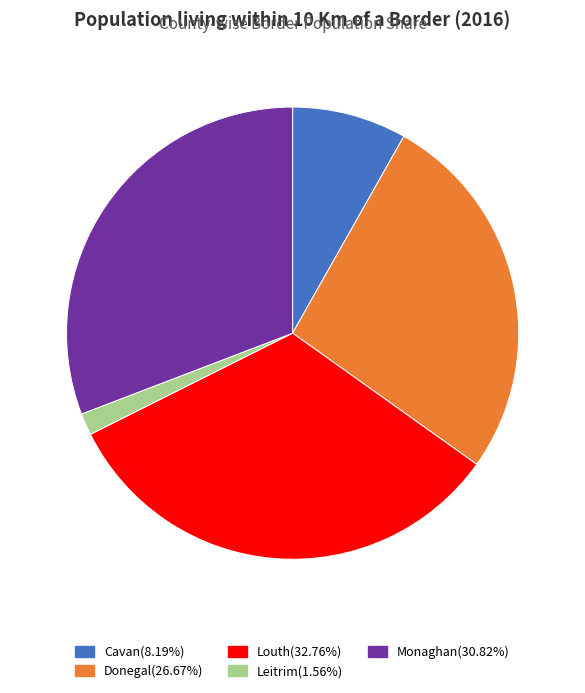

The Donegal slice represents 17% of the pie. True or false?

False